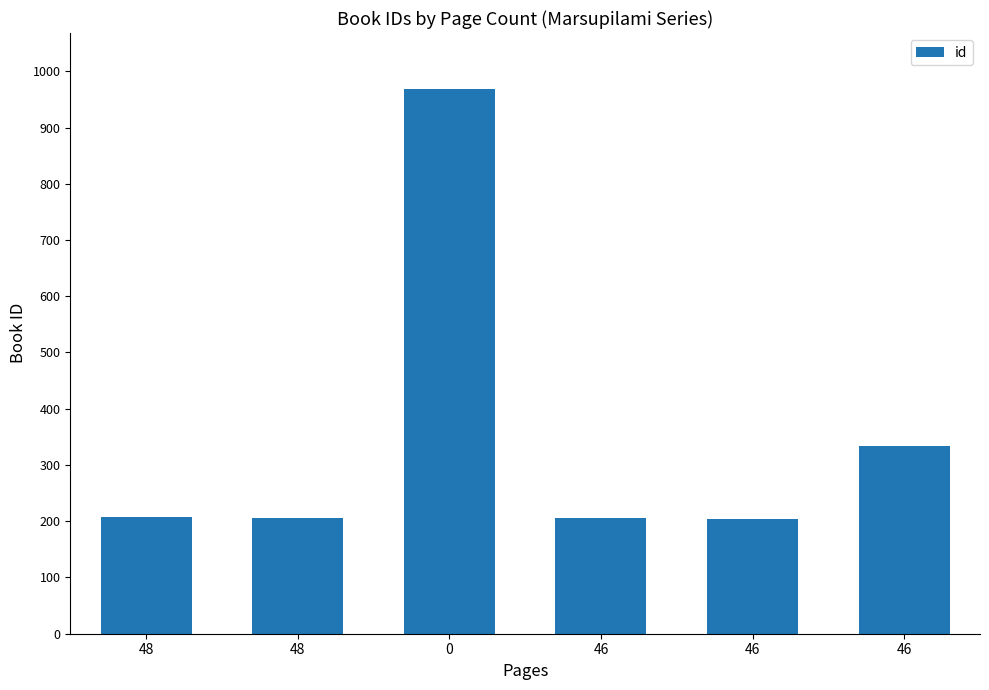

Does the chart contain any negative values?

No